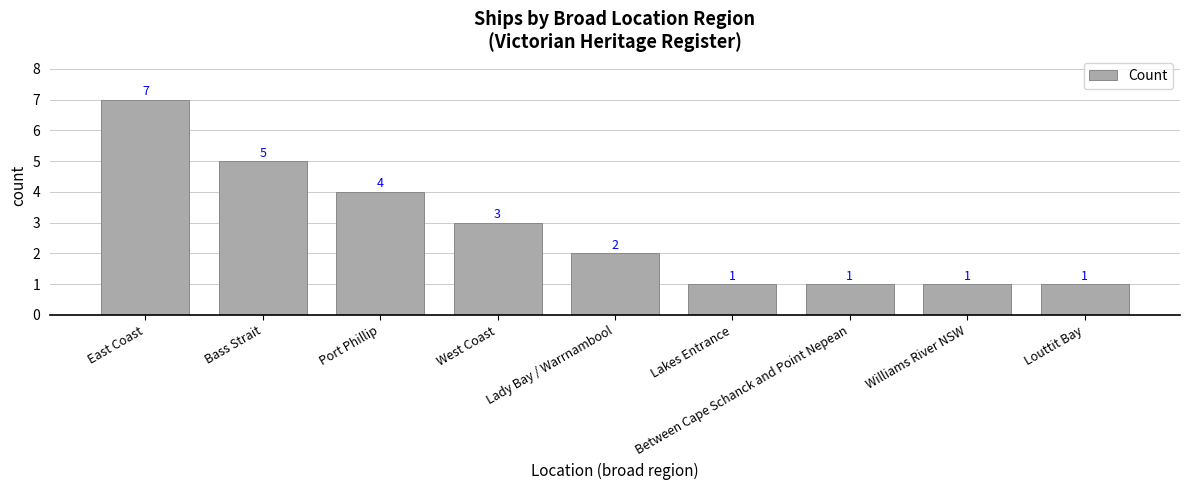

Reading right to left, what are all the values shown in this chart?

1	1	1	1	2	3	4	5	7